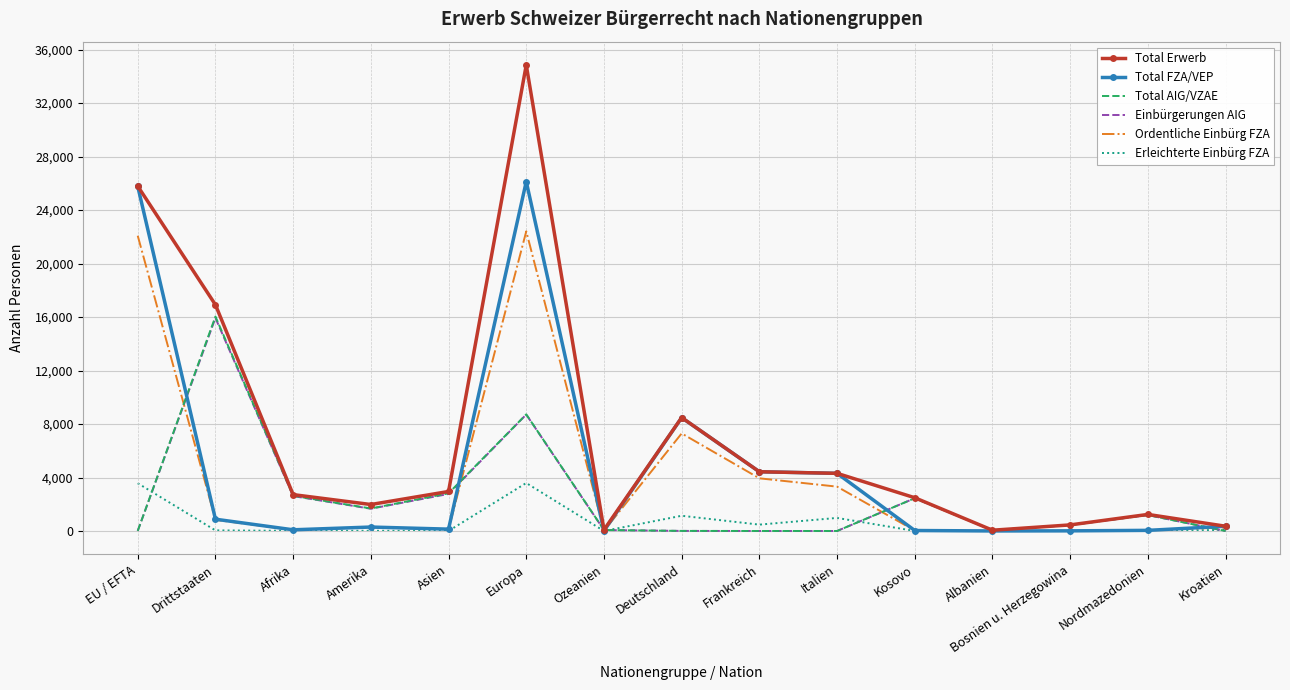

Where does the Total AIG/VZAE series first go above 444?

Drittstaaten